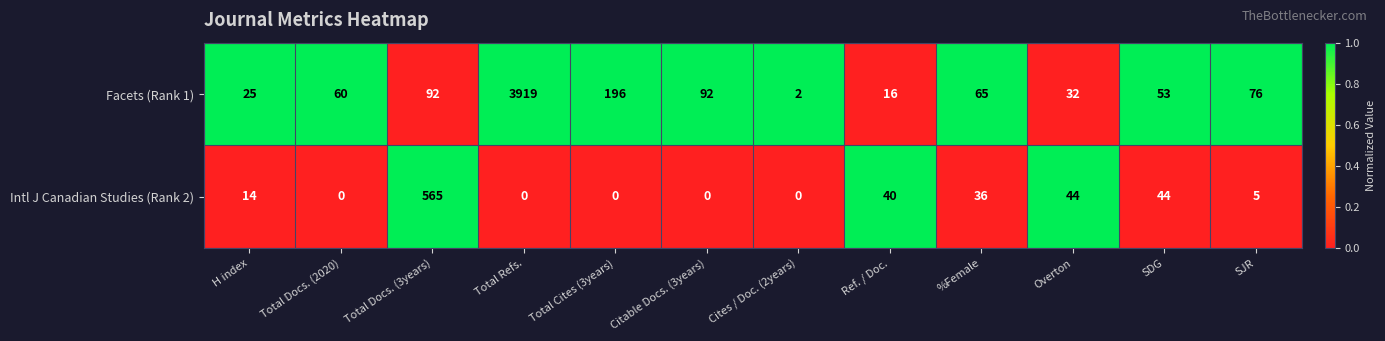

The Facets (Rank 1) series shows 23 at Ref. / Doc.. True or false?

False